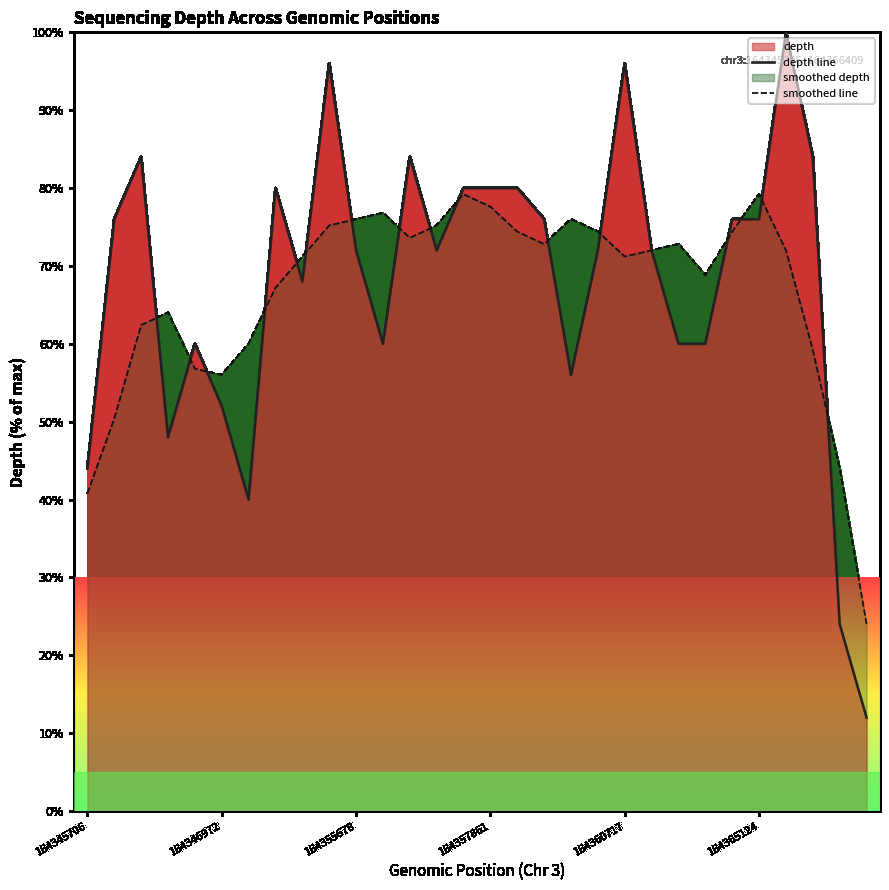

What is the spread (max minus min) of values at 18?

20.0